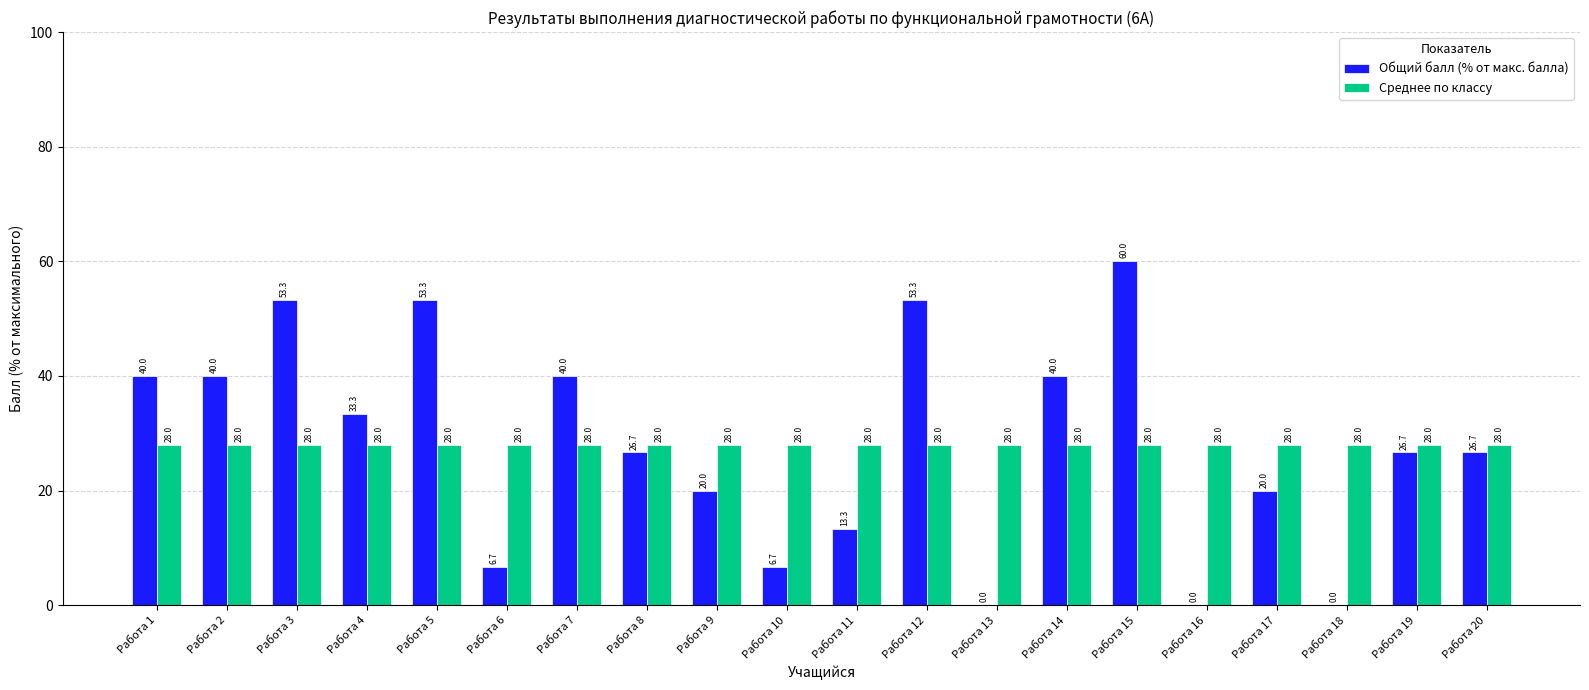

True or false: Общий балл (% от макс. балла) has a value of 19.8 at Работа 2.

False